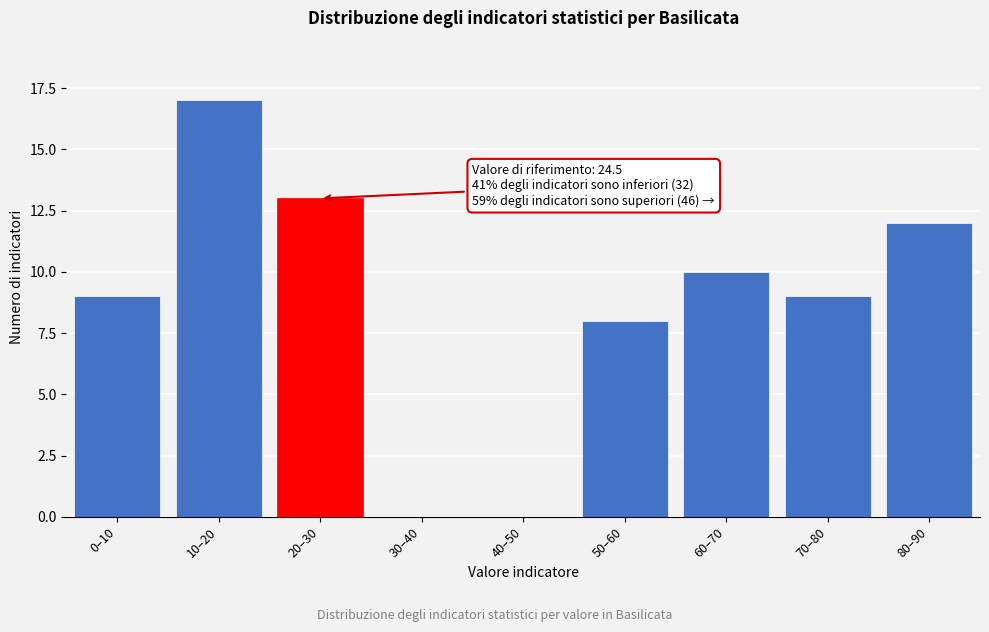

Reading right to left, transcribe all the data shown in this chart.

80–90=12	70–80=9	60–70=10	50–60=8	40–50=0	30–40=0	20–30=13	10–20=17	0–10=9